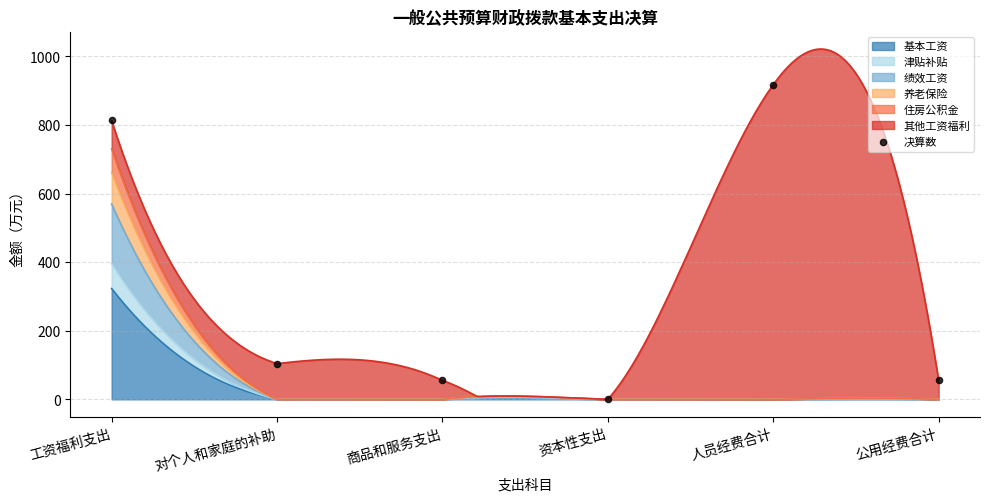

Approximately how many times larger is the value at 人员经费合计 compared to 商品和服务支出?

16.6